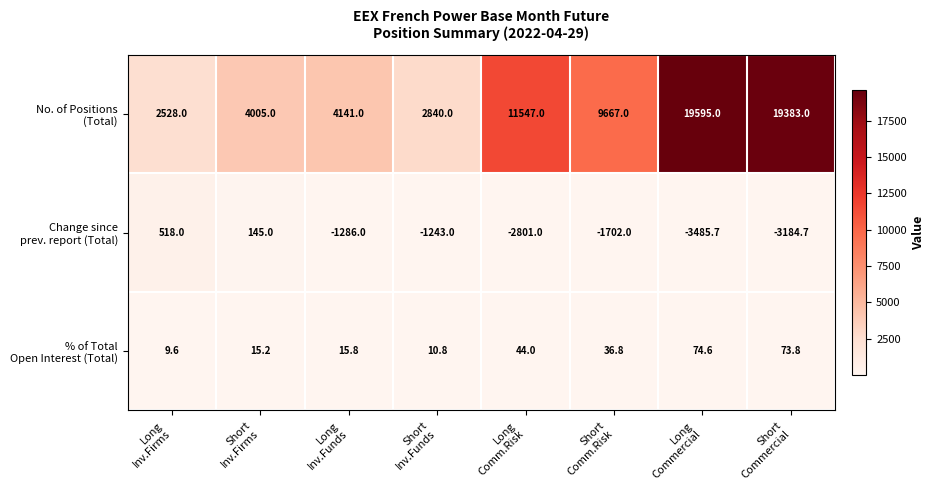

At how many categories does at least one series exceed 11409?

3